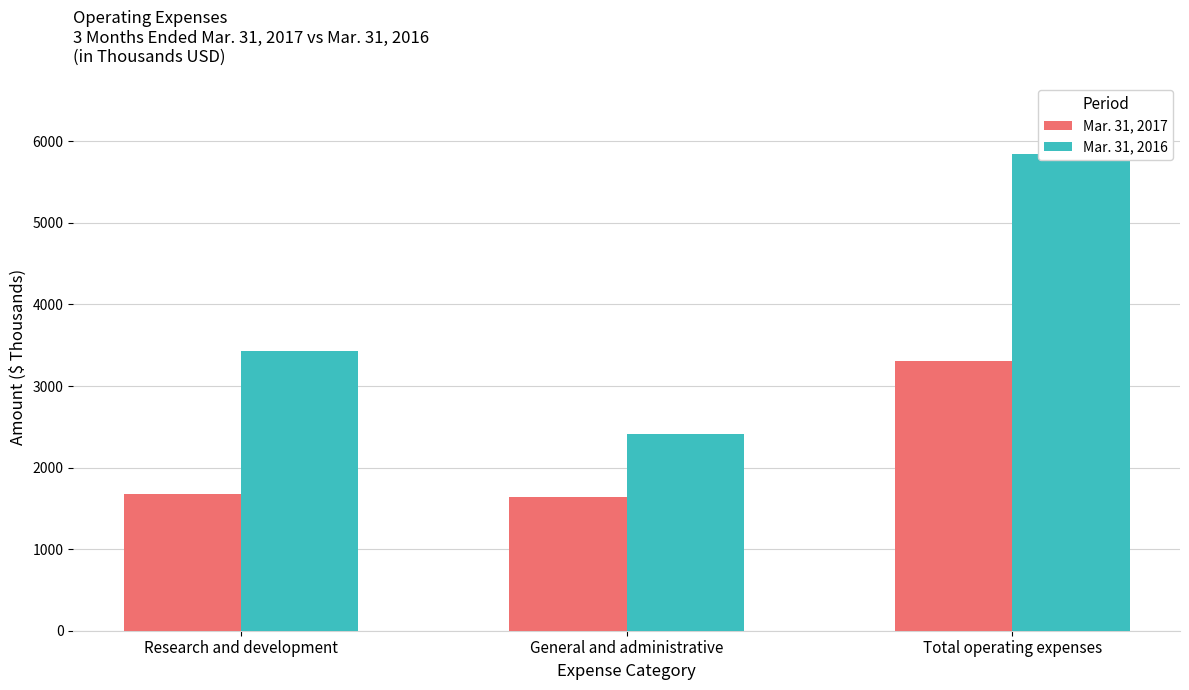

True or false: Mar. 31, 2016 has a value of 5839 at Total operating expenses.

True